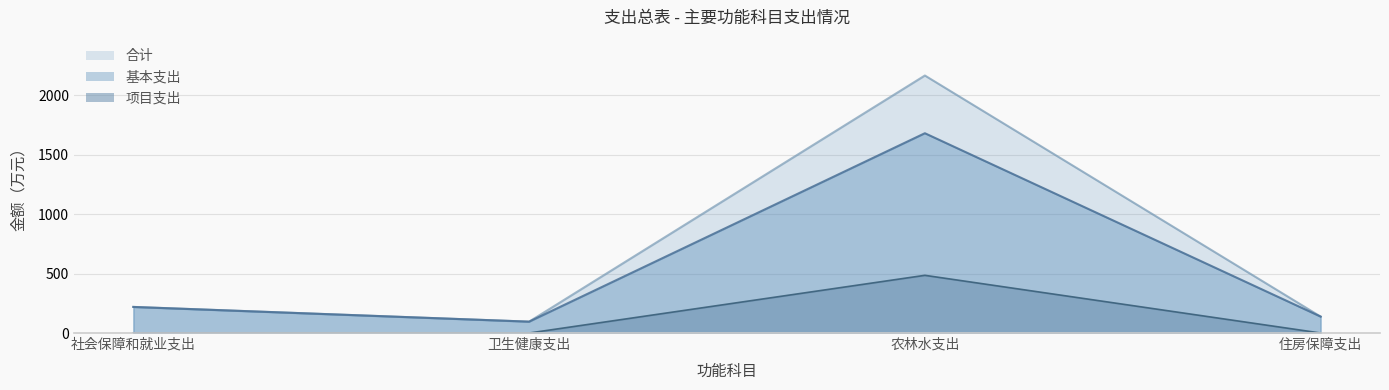

What is the highest value of the 合计 series?

2165.0